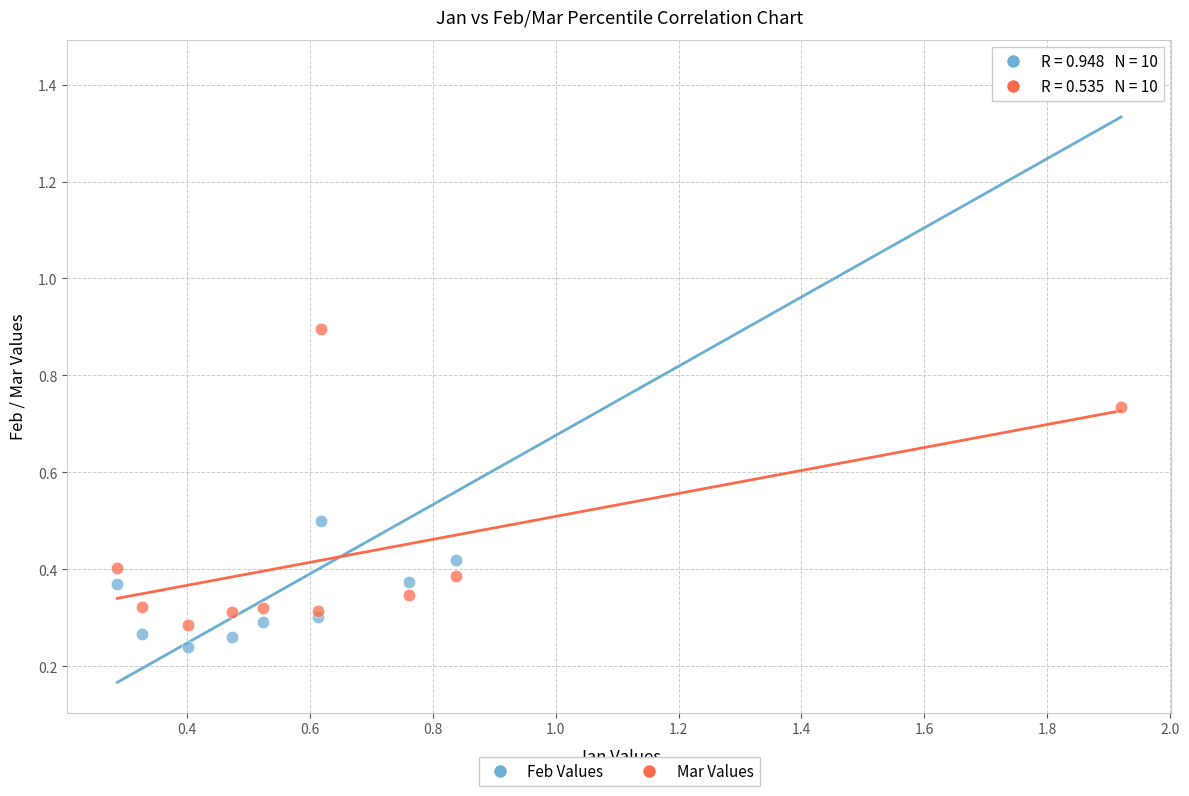

Which series has the widest spread of Y values?

Feb Values